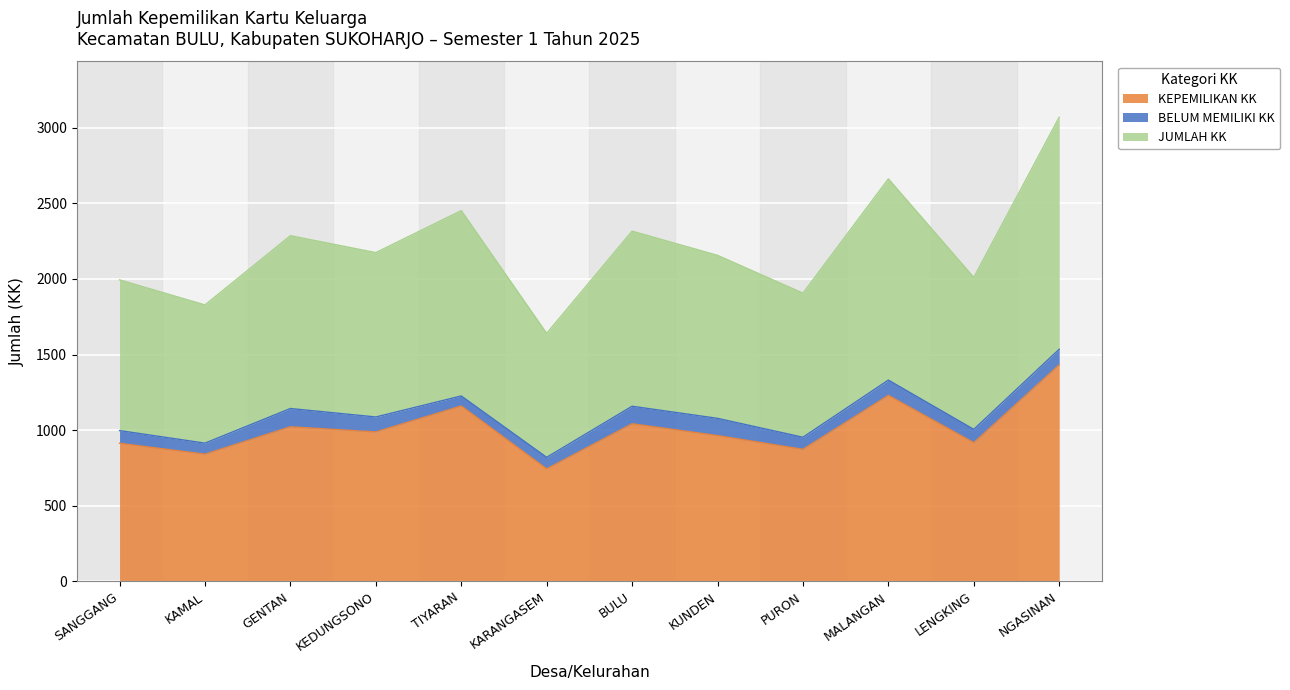

The JUMLAH KK series shows 518 at SANGGANG. True or false?

False